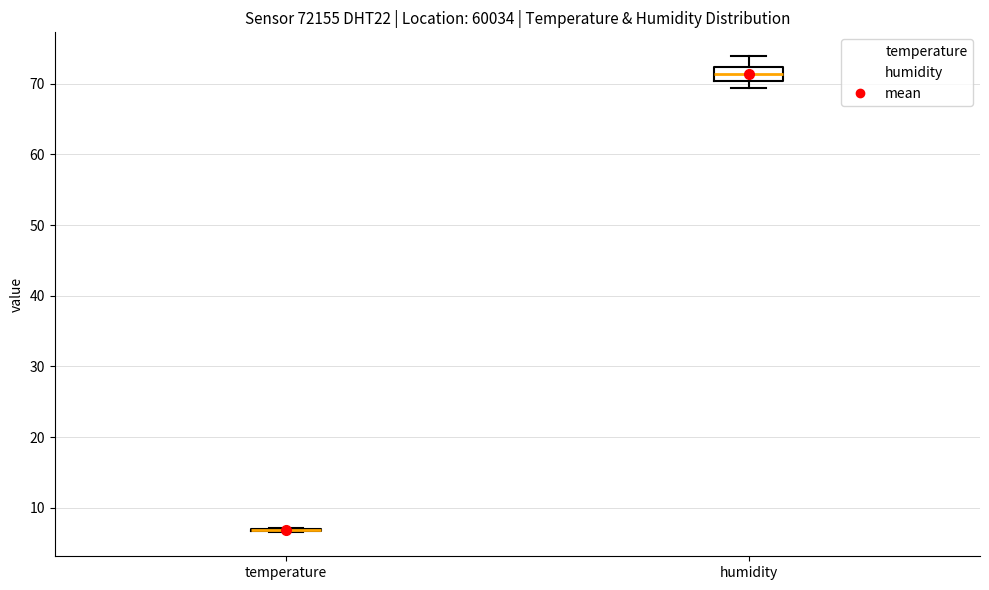

Reading left to right, read every box against the y-axis: the position of its median line, the range the box covers, and the ends of its whiskers. The values are not printed on the chart, so give them approximately, as read against the axis.

temperature: box collapsed to a line at 7, whiskers 7 to 7
humidity: median 71, box 70 to 72, whiskers 69 to 74